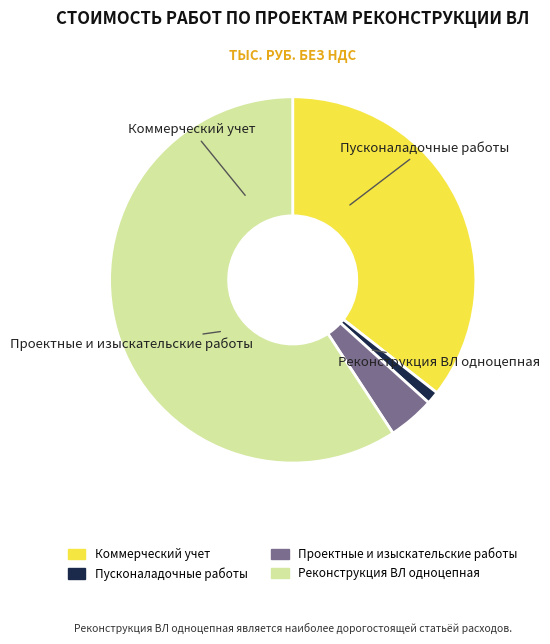

Which has a higher value, Реконструкция ВЛ одноцепная or Коммерческий учет?

Реконструкция ВЛ одноцепная